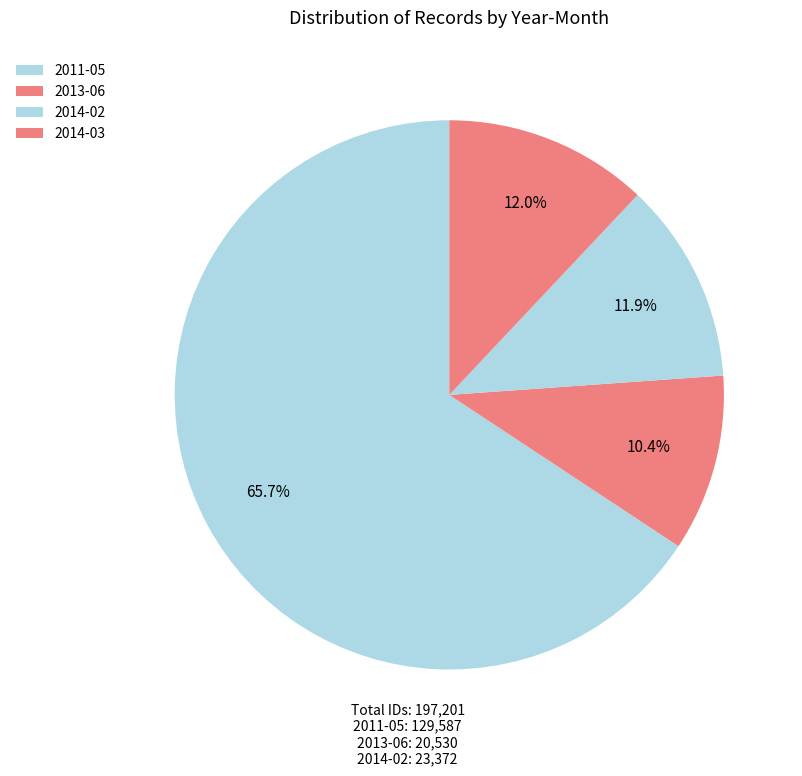

True or false: 2011-05 accounts for 20% of the total.

False